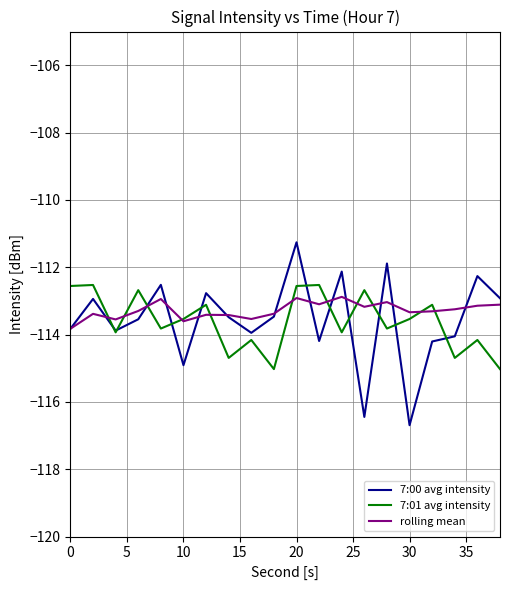

Which series has the widest spread of values?

7:00 avg intensity